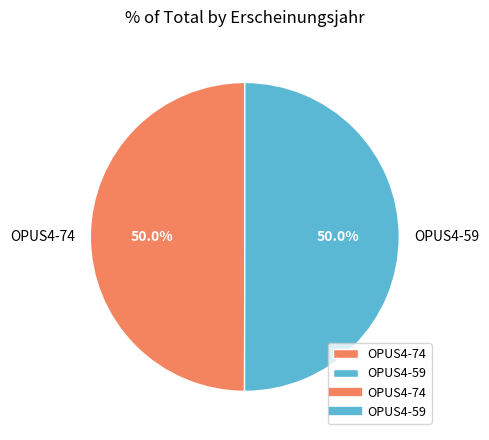

Do OPUS4-59 and OPUS4-74 together represent more than half of the pie?

Yes